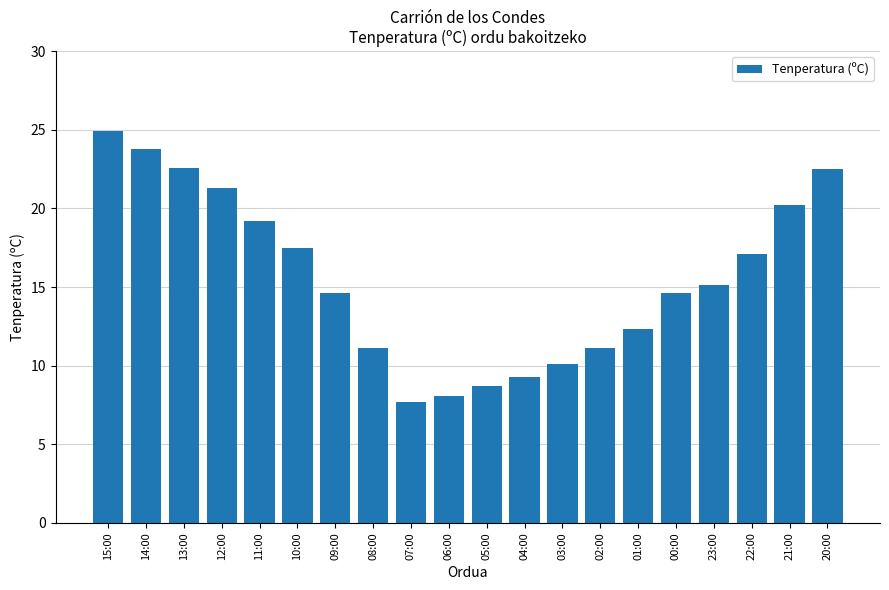

Which label corresponds to the largest value in the chart?

15:00